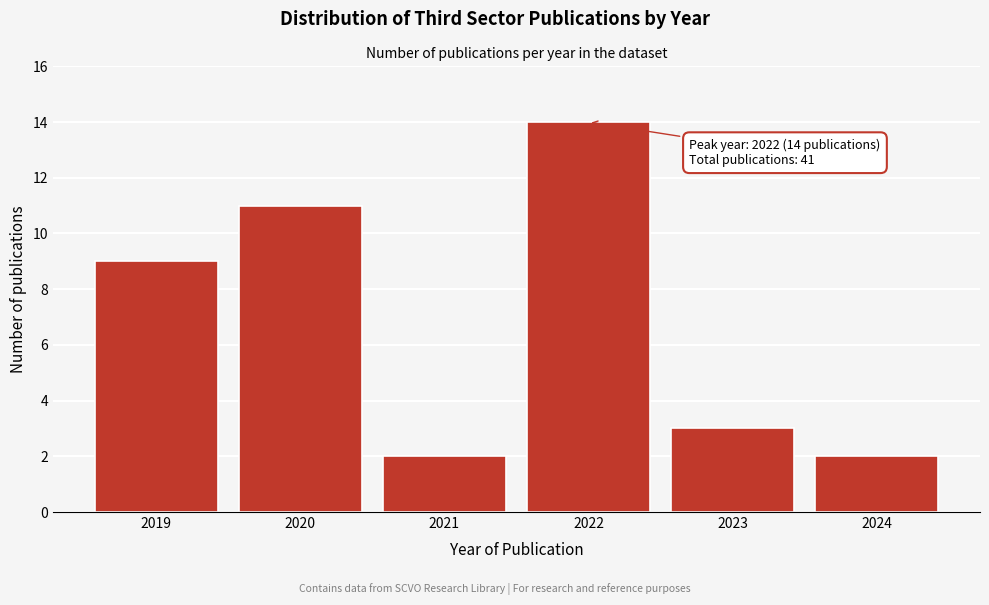

Reading left to right, transcribe all the data shown in this chart.

2019=9	2020=11	2021=2	2022=14	2023=3	2024=2